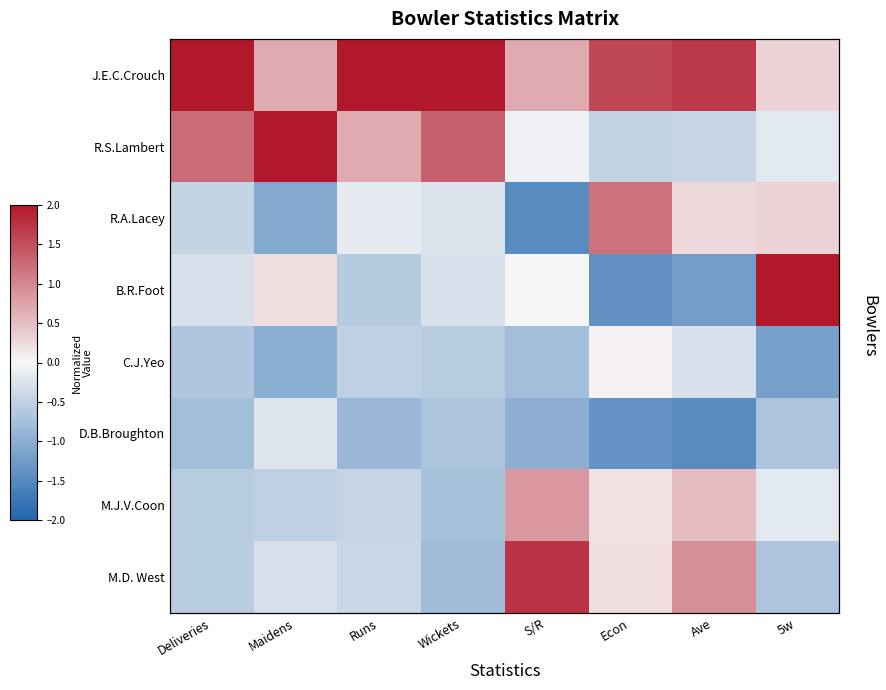

At which category is the sum across all series the highest?

Wickets